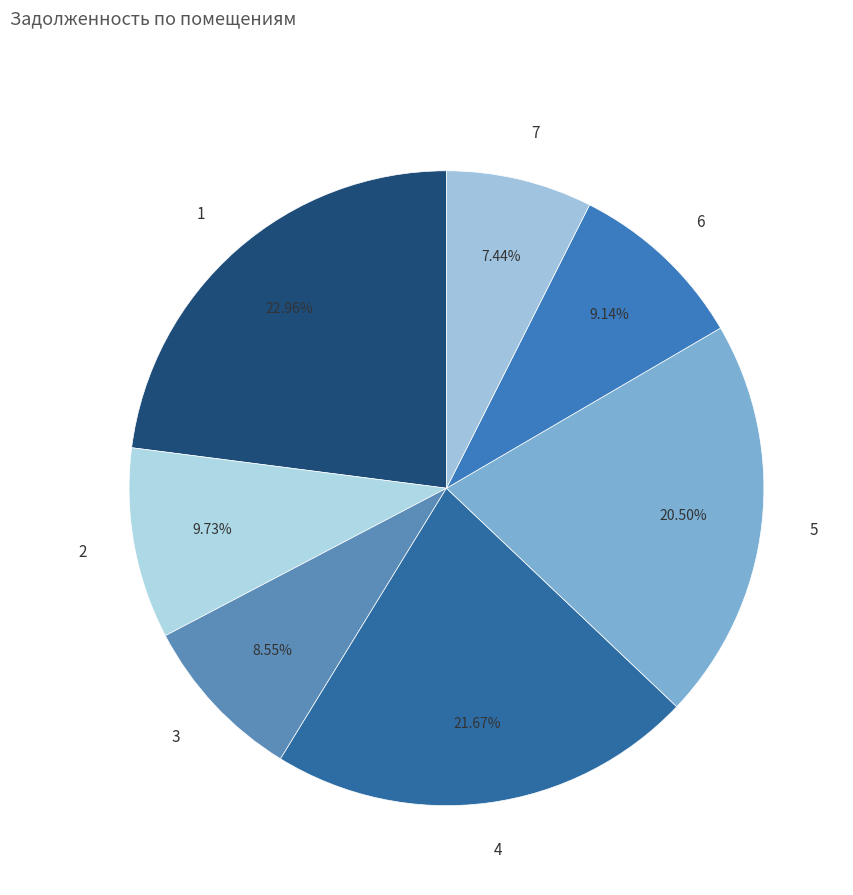

How many segments does this pie chart have?

7